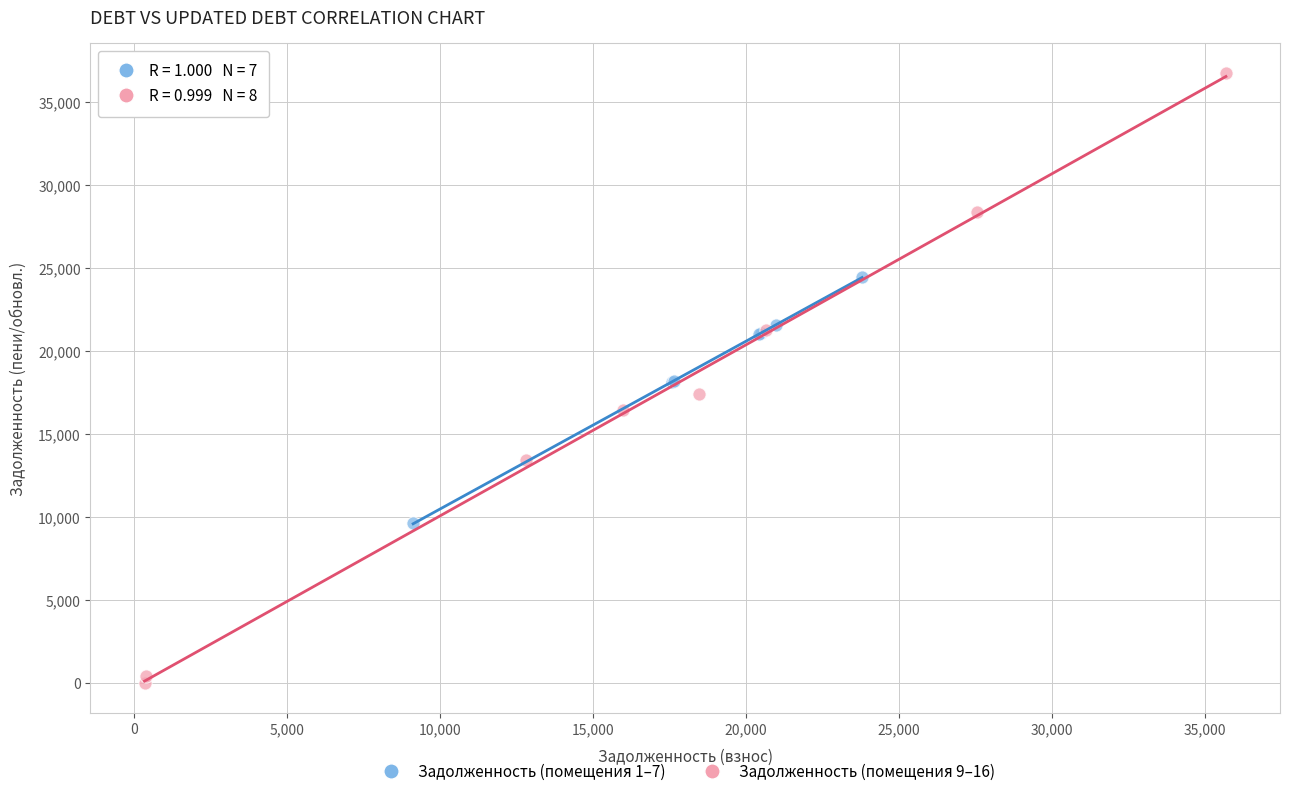

Which series reaches the maximum Y coordinate?

Задолженность (помещения 9–16)